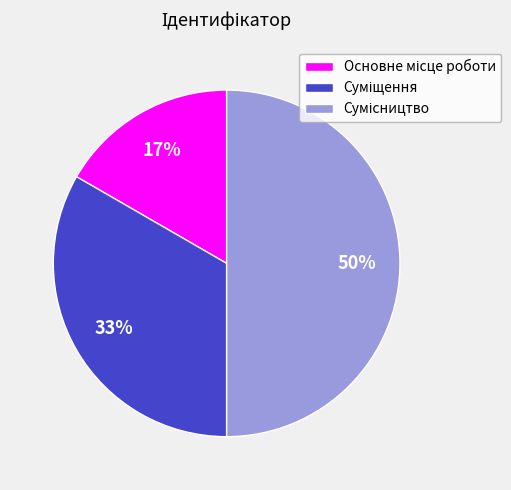

To the nearest percent, what is the difference between the largest and smallest slice percentages?

33%